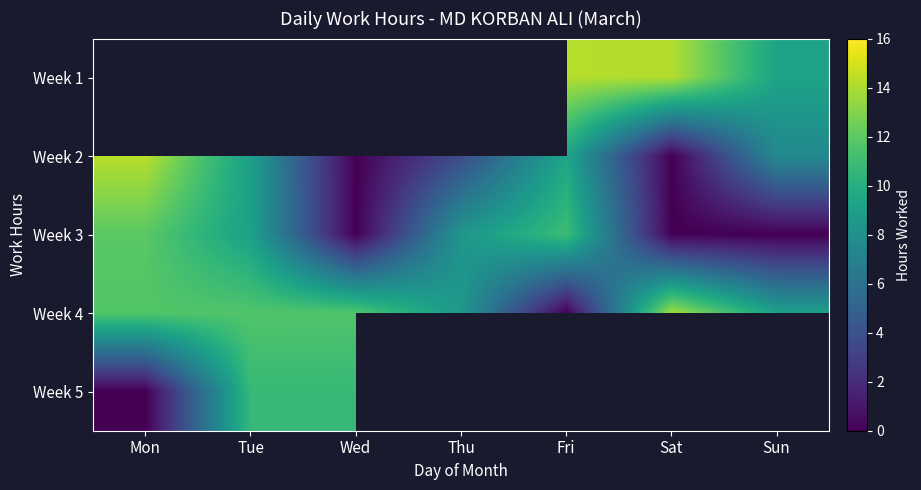

What is the difference between the Week 3 values at Wed and Fri?

11.0